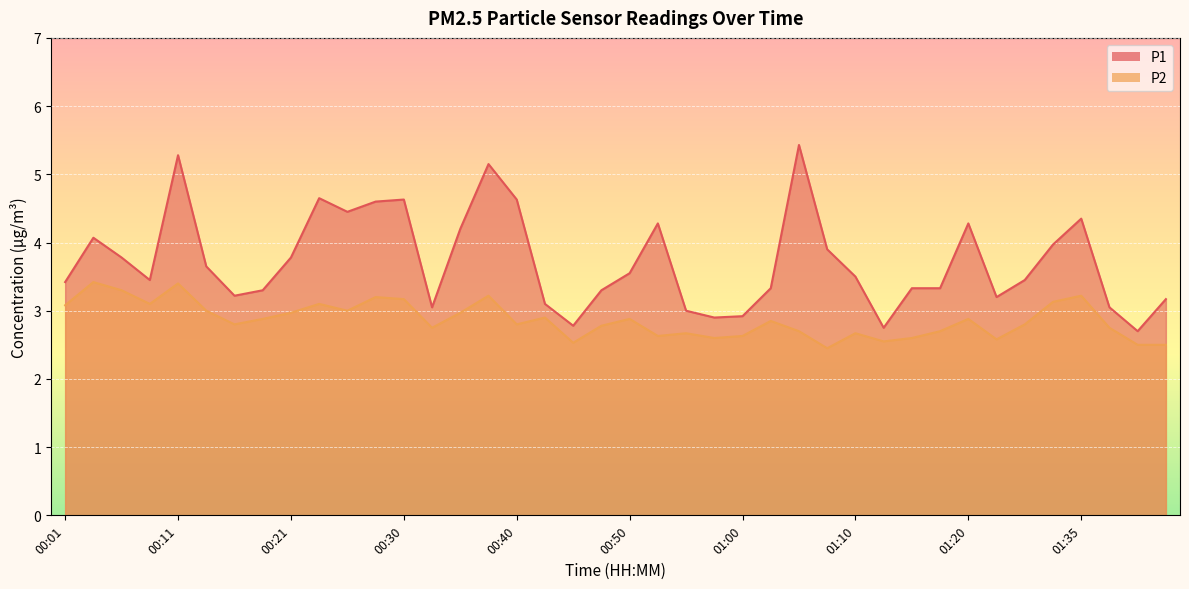

How many distinct data groups are displayed?

2